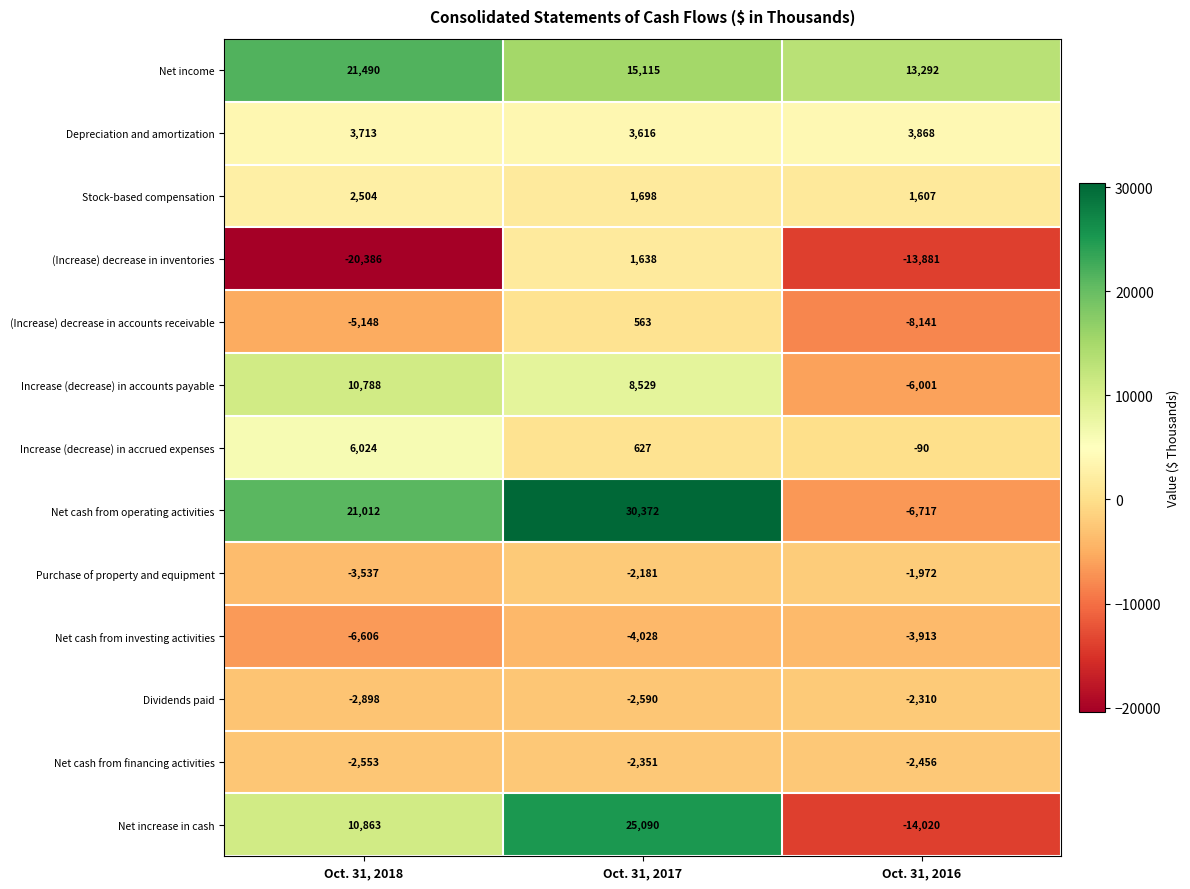

At which label does Net cash from financing activities first exceed -2456?

Oct. 31, 2017